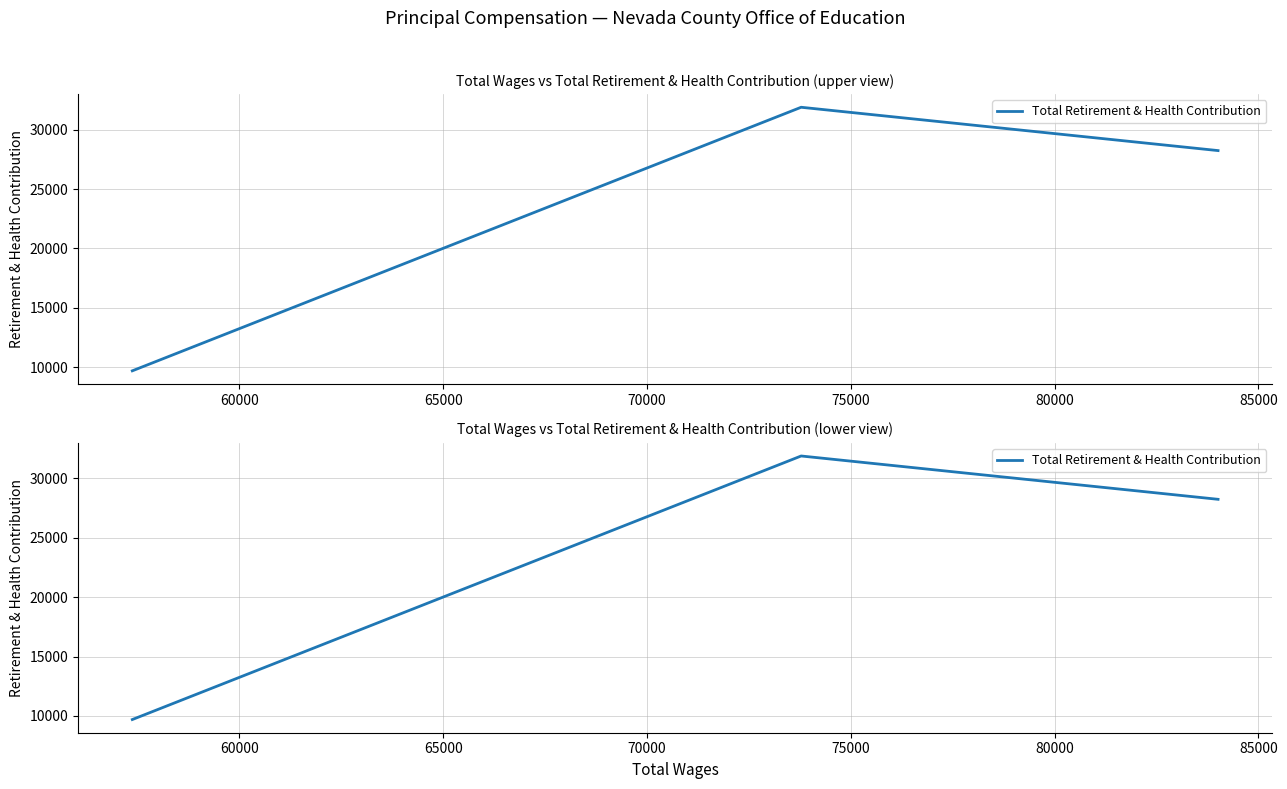

What is the maximum value shown in the chart?

31879